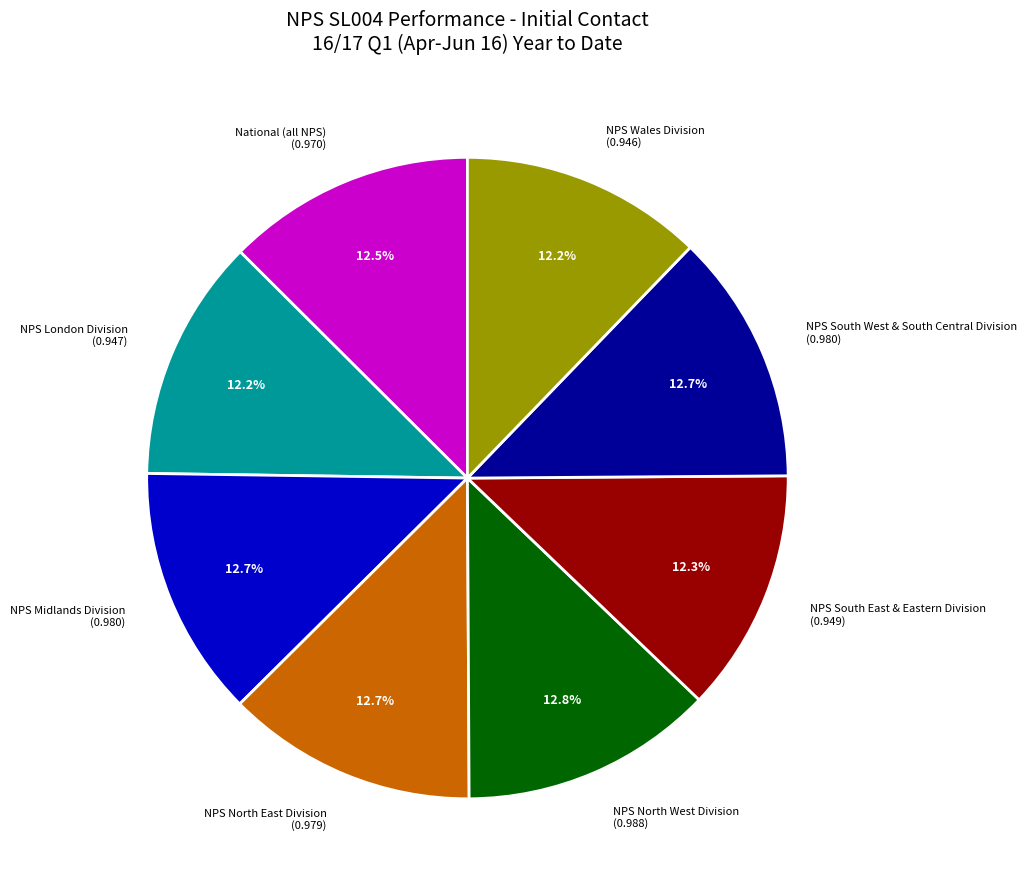

Between NPS Wales Division (0.946) and NPS North West Division (0.988), which is larger?

NPS North West Division (0.988)